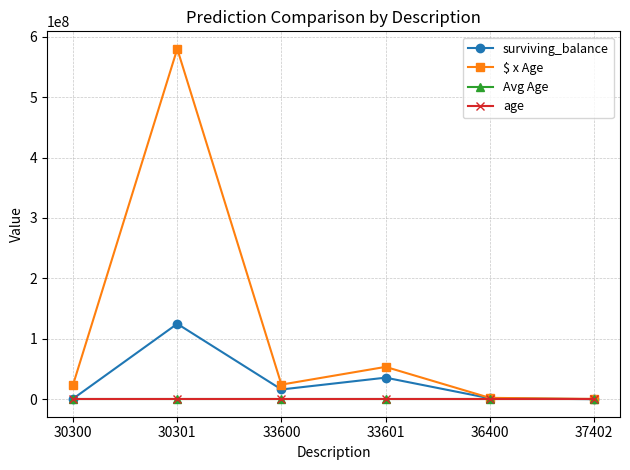

Which series has the largest total across all categories?

$ x Age